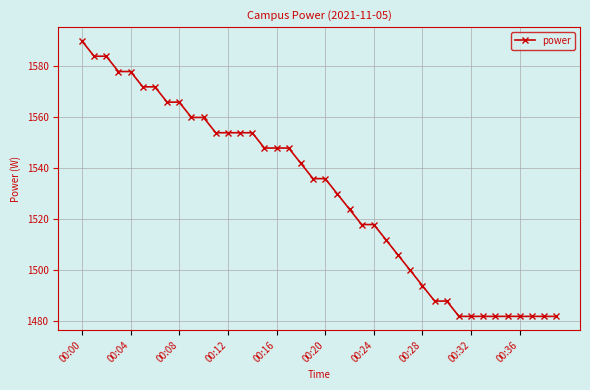

What is the sum of all values?

61200